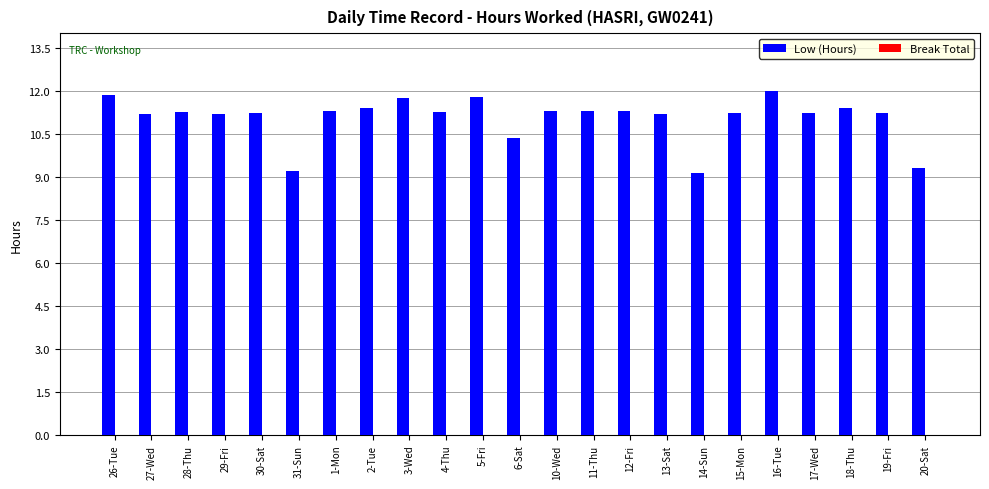

Is it true that the value at 2-Tue is 11.4?

True